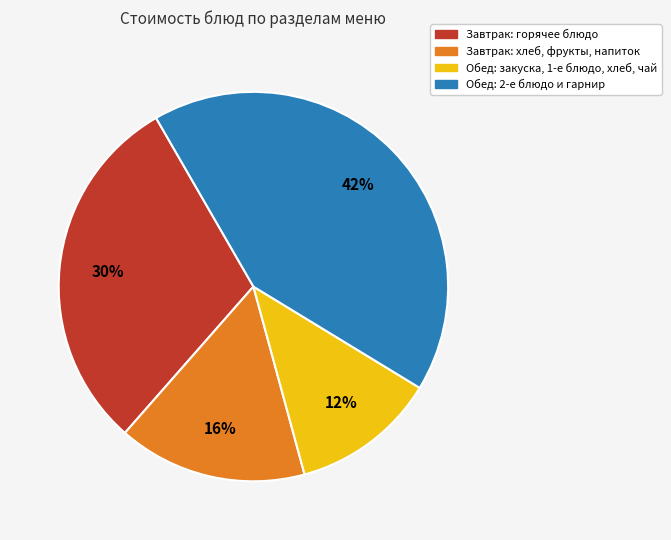

To the nearest percent, what percentage of the pie is Завтрак: горячее блюдо?

30%